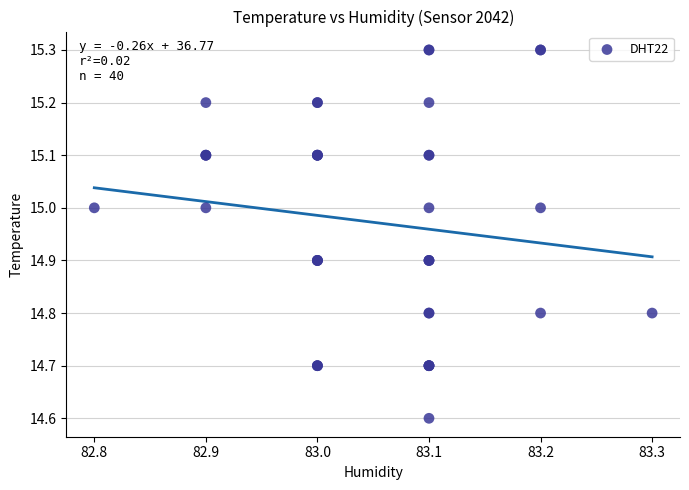

What Y value in the scatter plot is closest to 14?

14.6